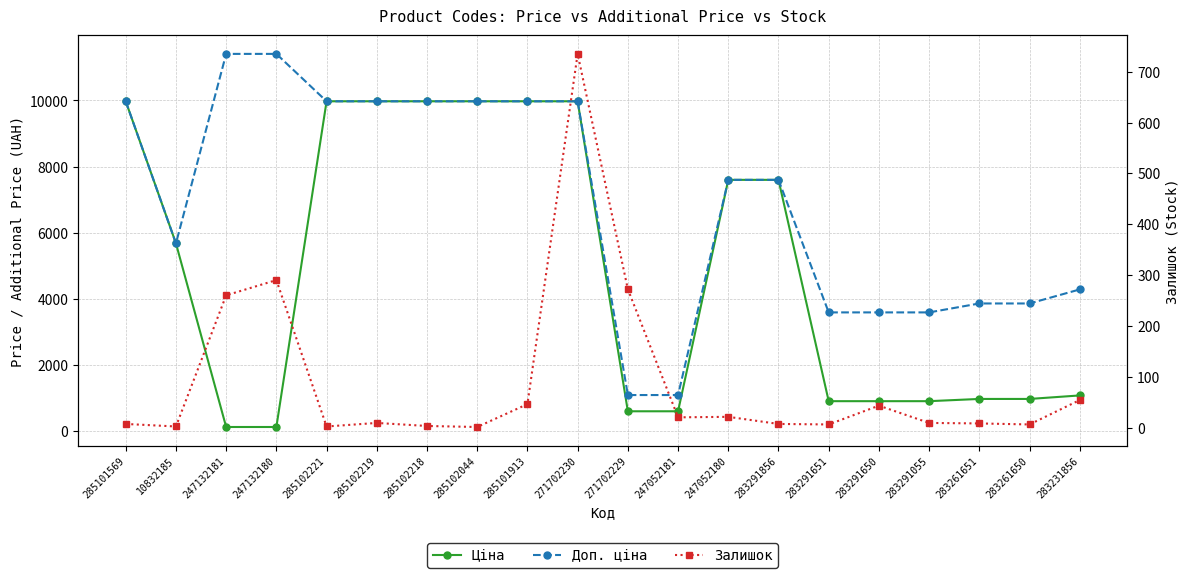

What is the value of the Залишок point at the 19th from the left?

6.0